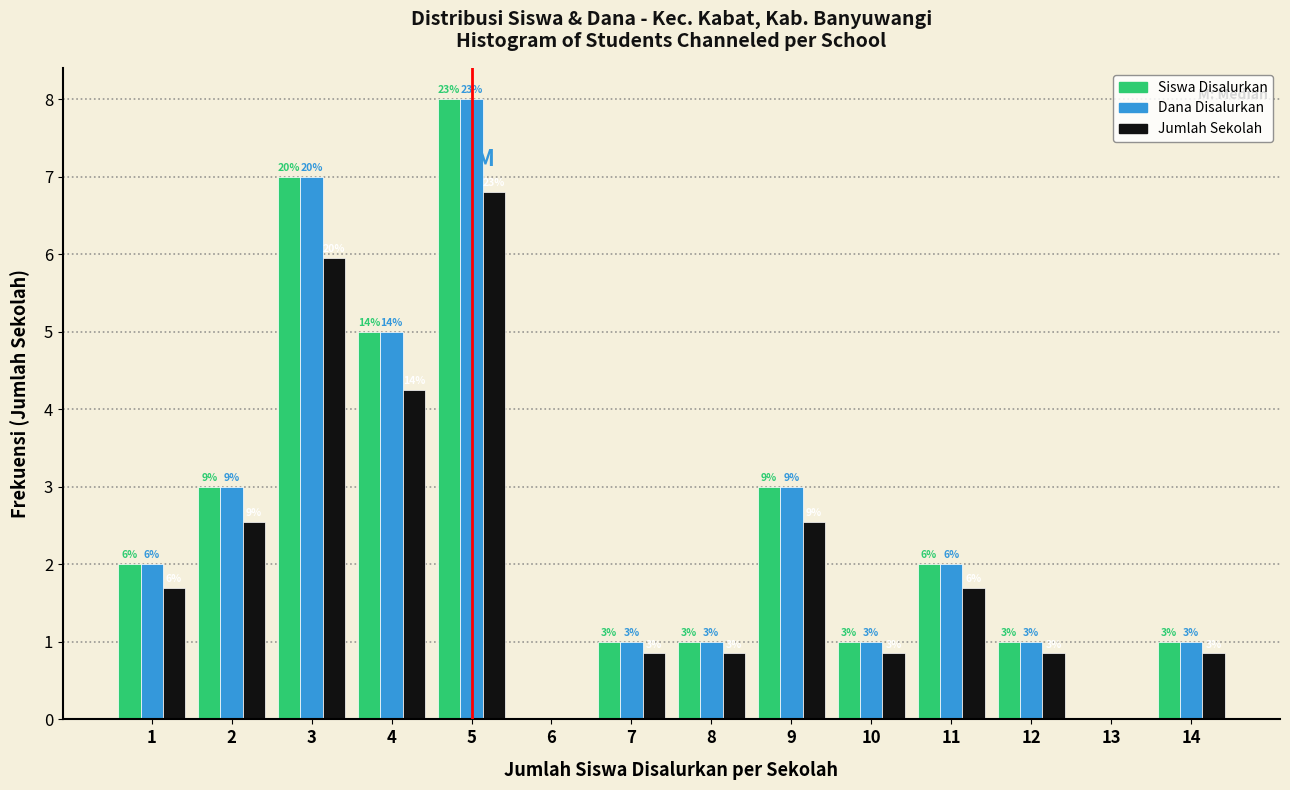

The value of Dana Disalurkan at 12 is 1.0. True or false?

True